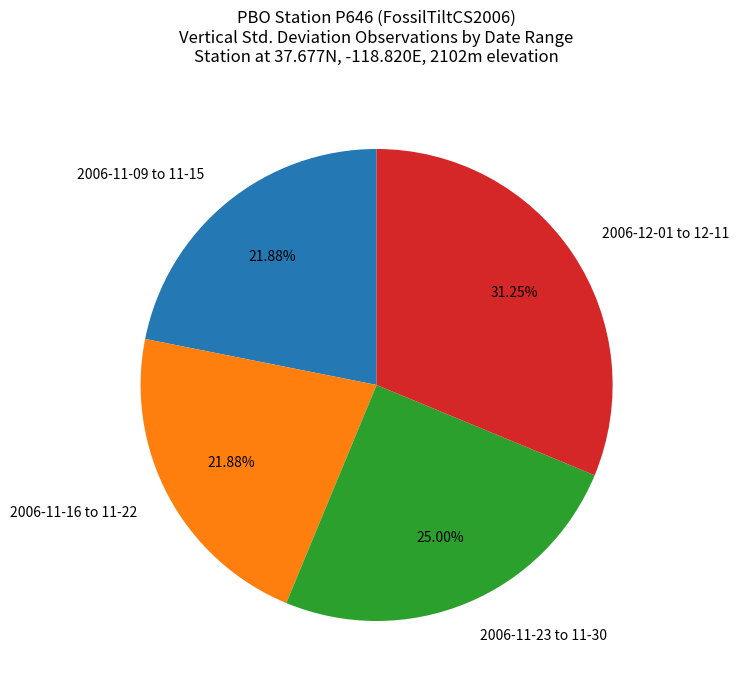

Does any single category account for the majority?

No